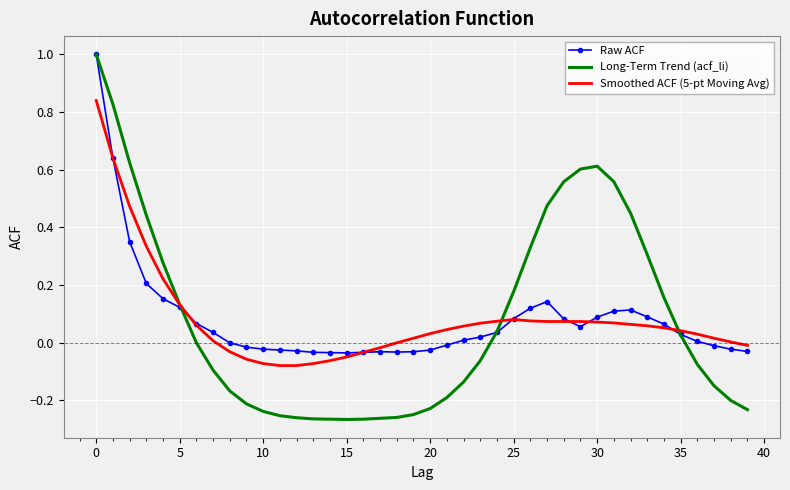

List the series in order of their overall mean, highest first.

Long-Term Trend (acf_li), Smoothed ACF (5-pt Moving Avg), Raw ACF